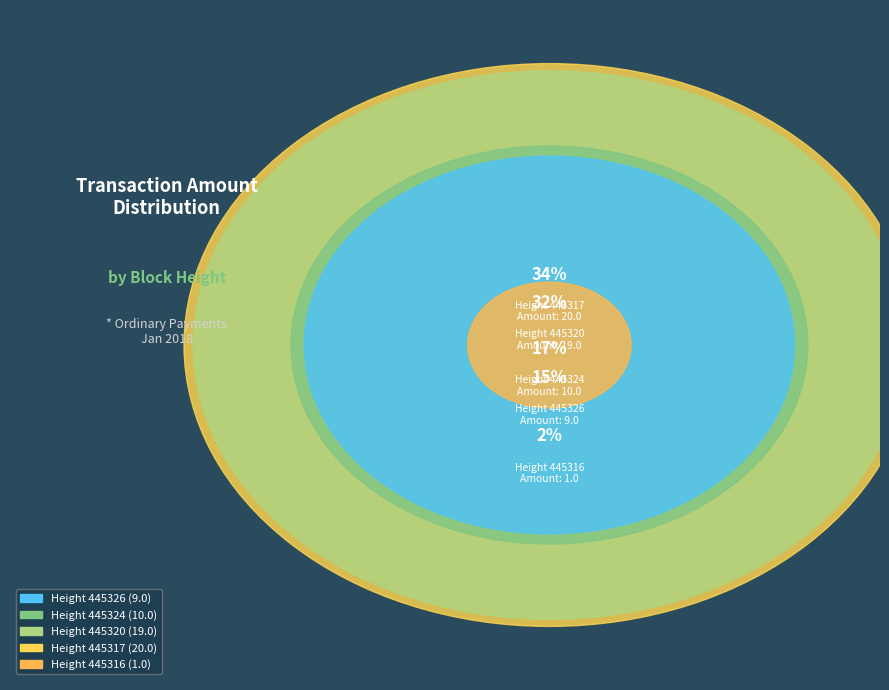

Which has a higher value, 445326 or 445316?

445326